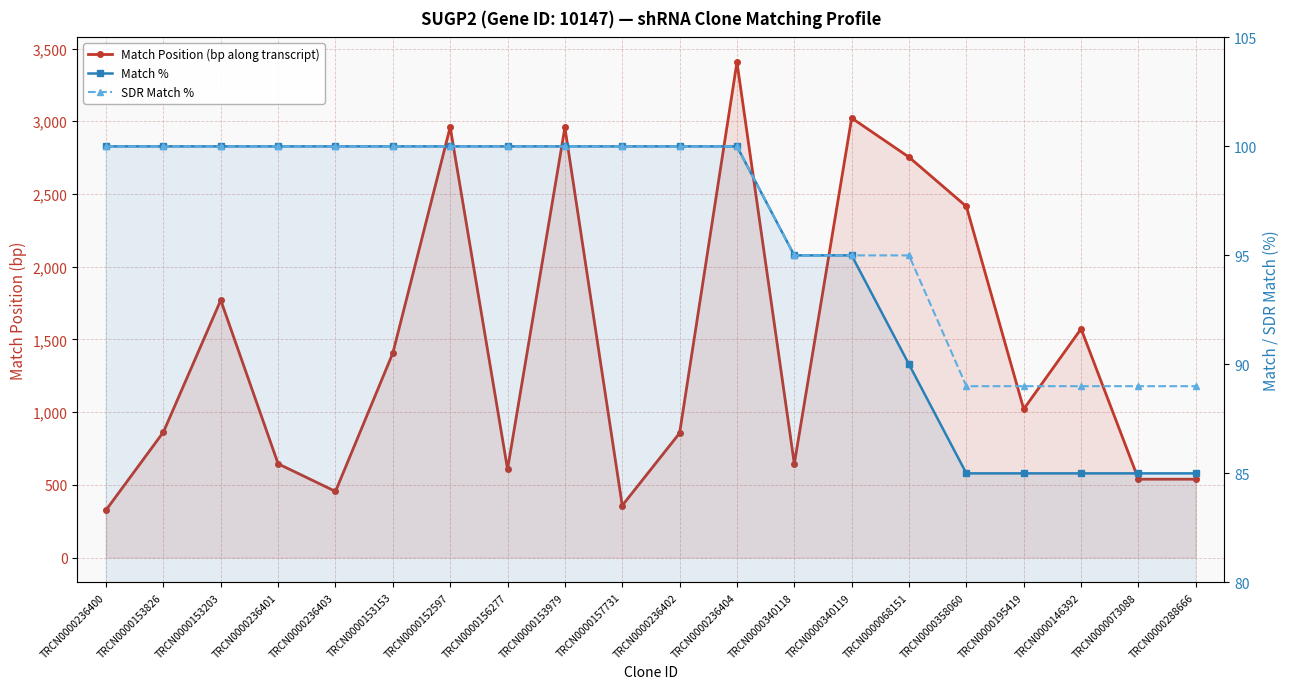

Which series has the largest range (max minus min)?

Match Position (bp along transcript)